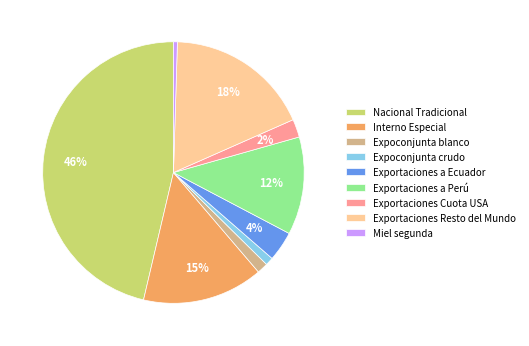

Do Exportaciones Cuota USA and Expoconjunta blanco together represent more than half of the pie?

No